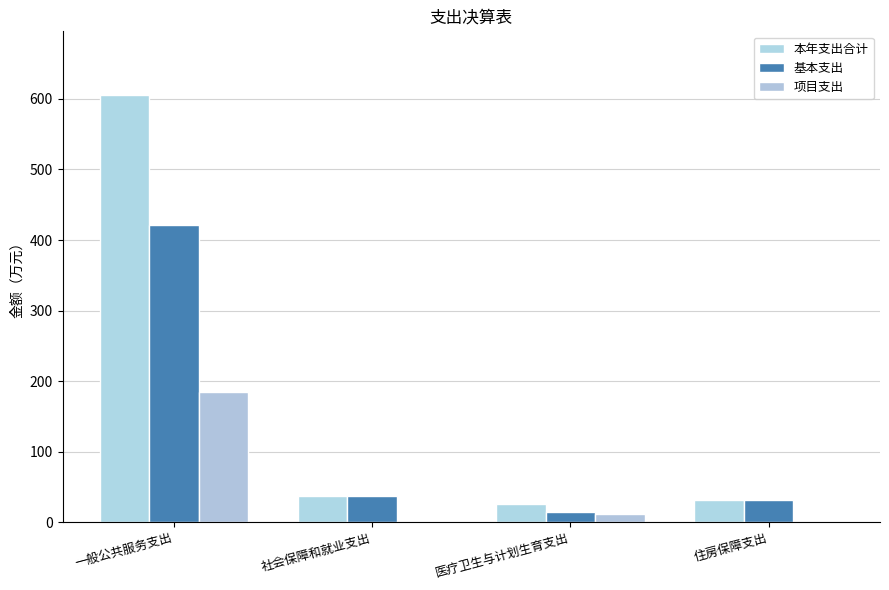

At which category is the sum across all series the highest?

一般公共服务支出